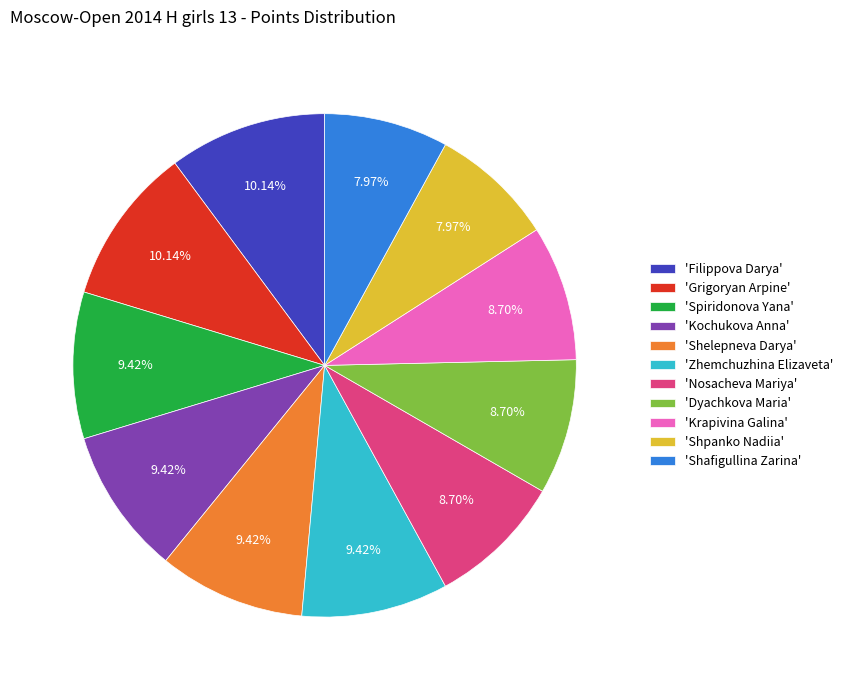

Is there any slice that represents more than half of the pie?

No